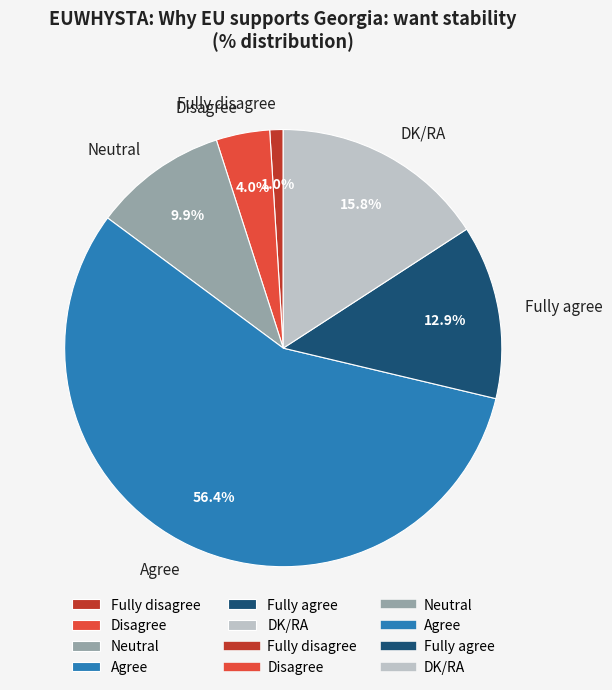

Which category has the biggest portion of the pie?

Agree